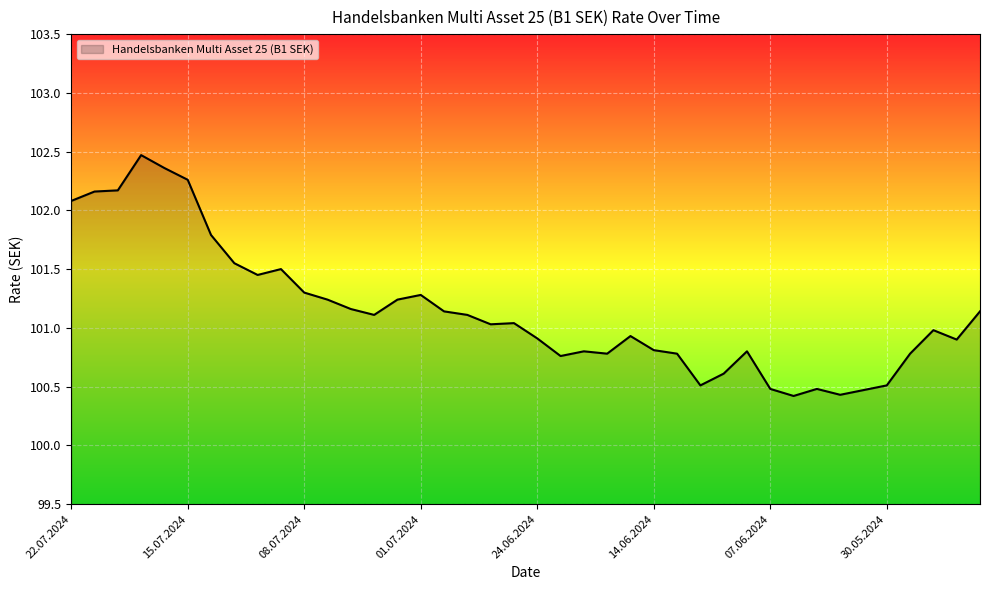

What is the greatest value displayed?

102.5